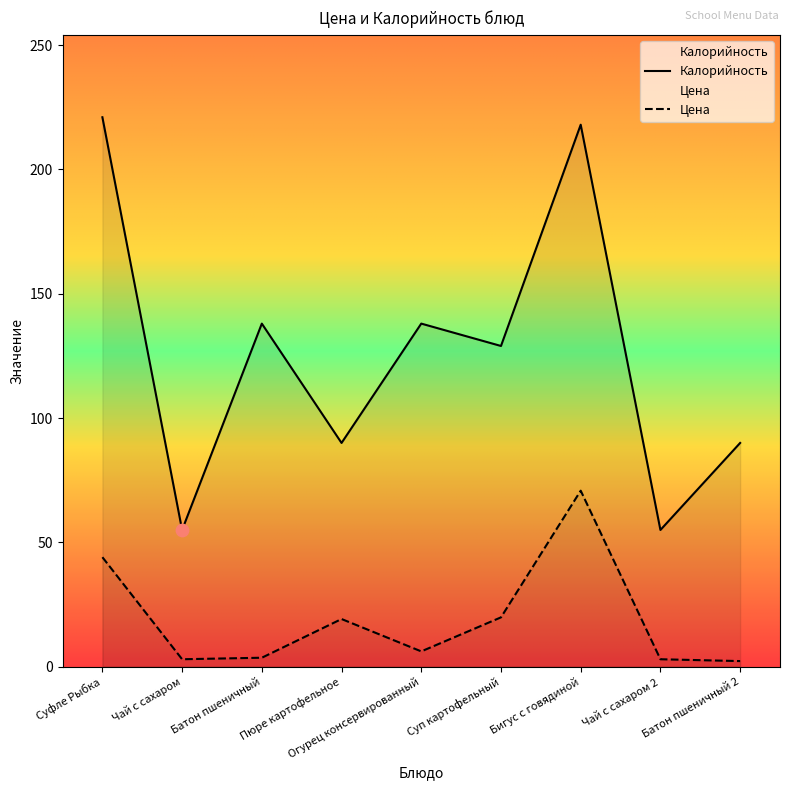

Is the value of Цена at Батон пшеничный greater than the value of Калорийность at Суп картофельный?

No